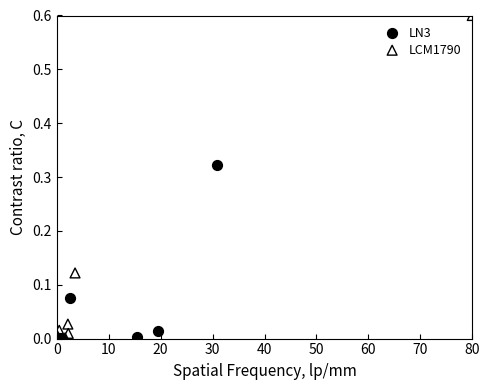

Which series contains the highest Y value?

LCM1790